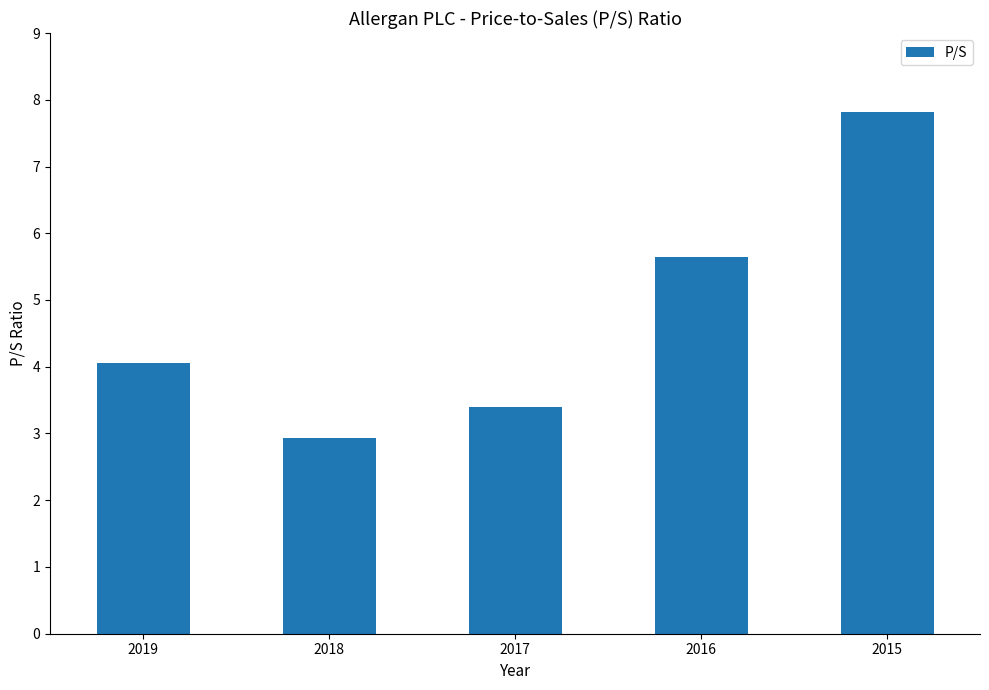

What value does the data have at 2015?

7.8